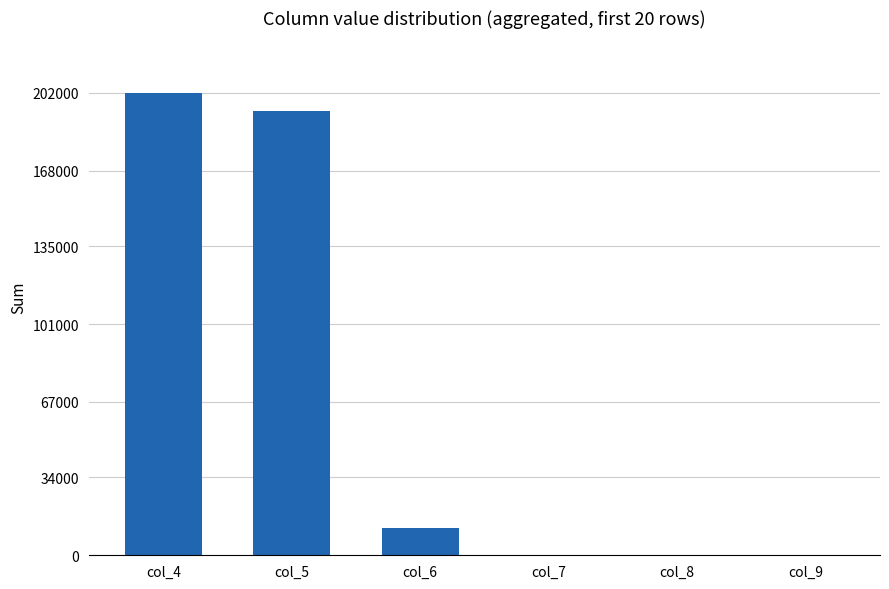

Where is the data nearest to the value 100983?

col_6